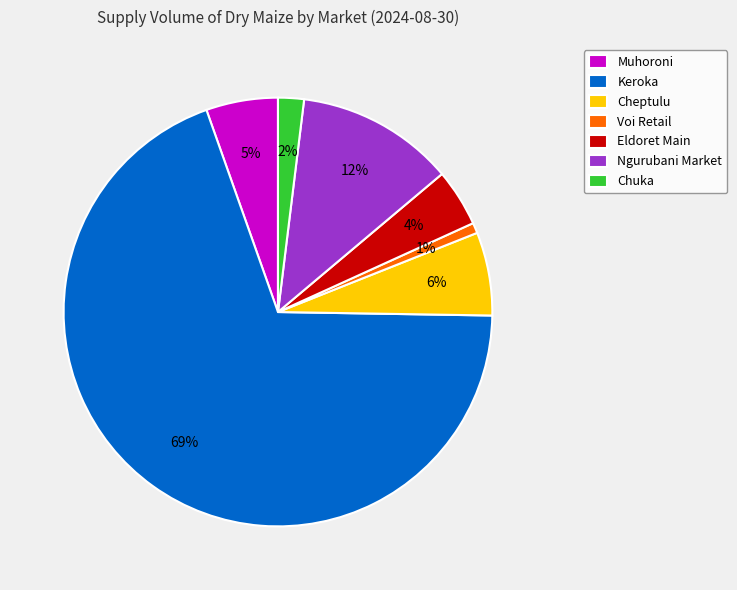

To the nearest percent, what is the average slice percentage?

14%